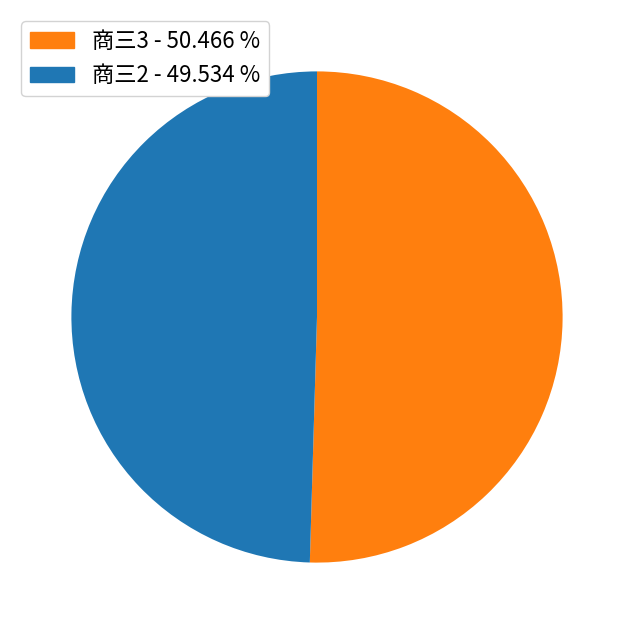

Which has a higher value, 商三2 - 49.534 % or 商三3 - 50.466 %?

商三3 - 50.466 %